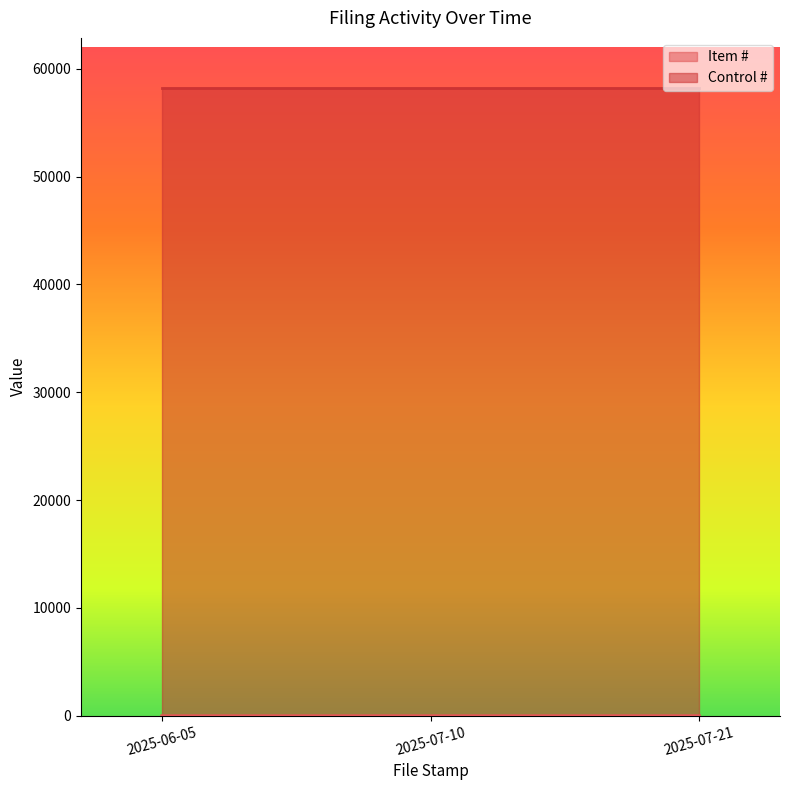

Which category has the highest value across all series?

2025-07-21